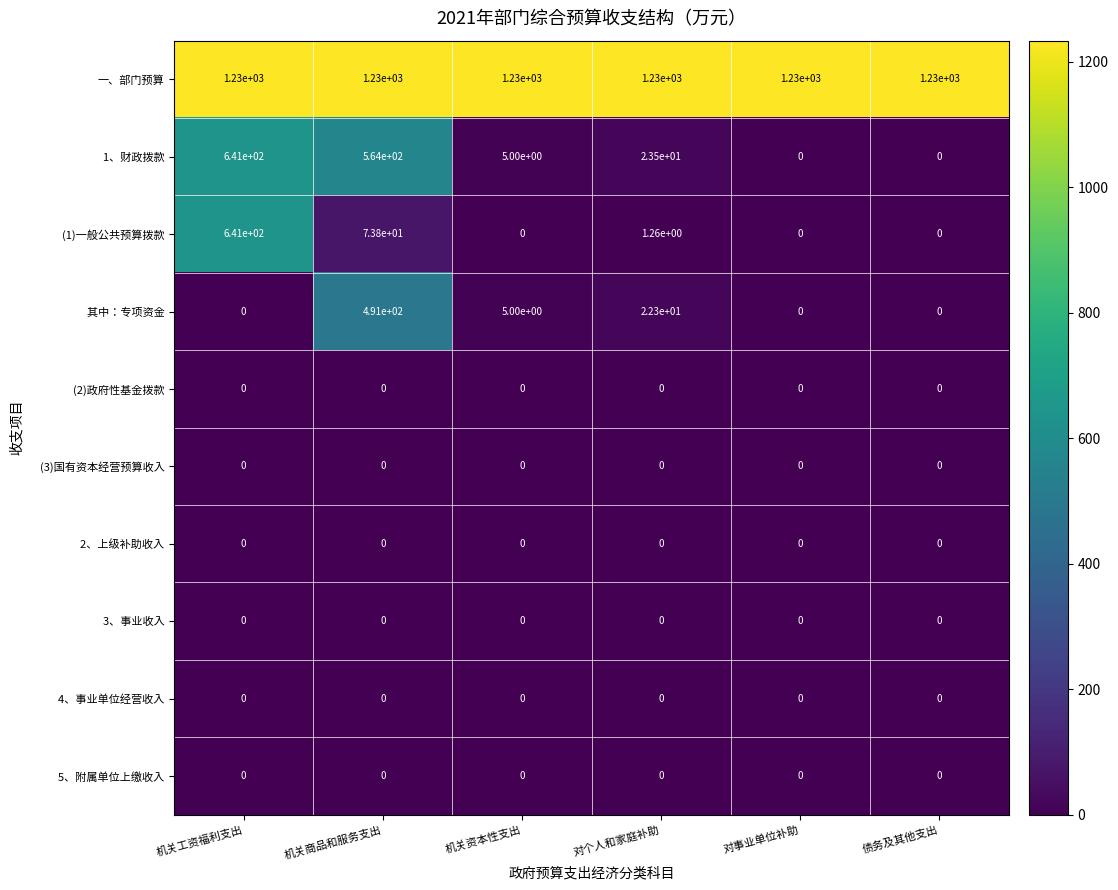

True or false: 一、部门预算 has a value of 1230.0 at 债务及其他支出.

True